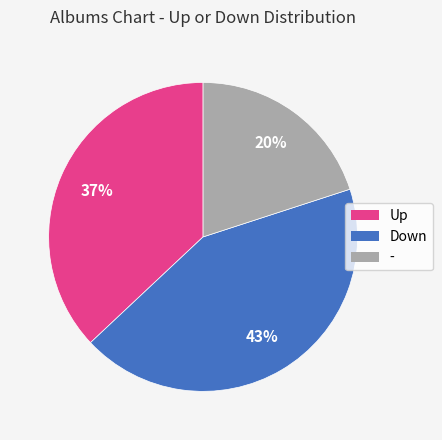

Which category has the smallest portion of the pie?

-